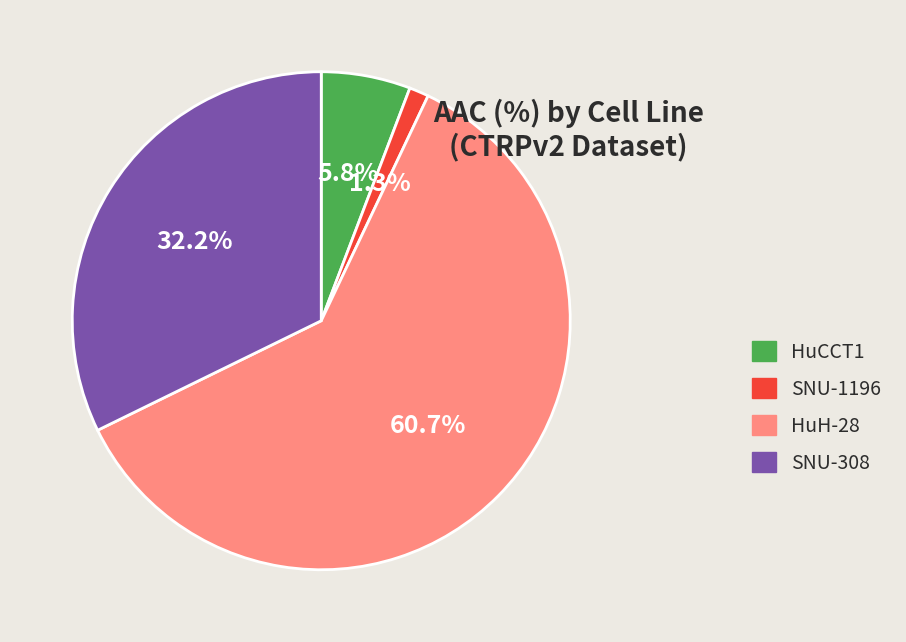

Is it true that HuH-28 is 61% of the pie?

True